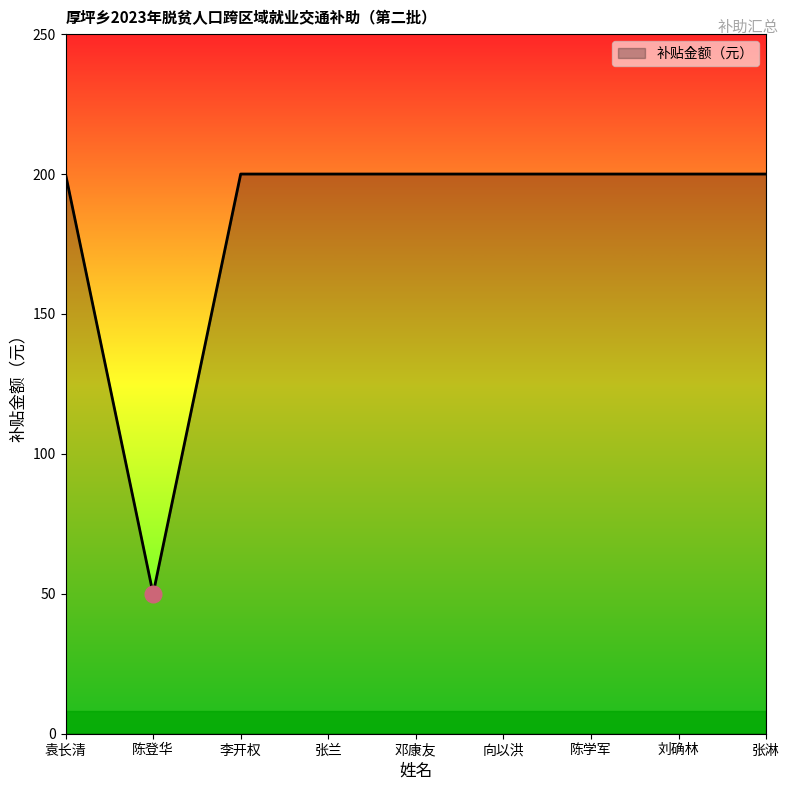

How many lines are shown in the chart?

1